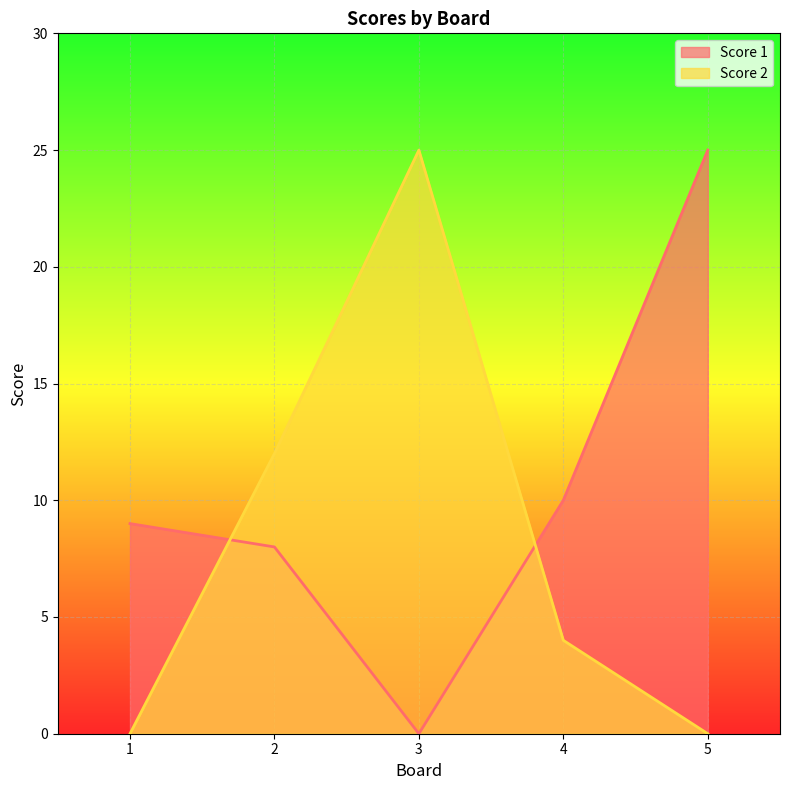

Which series ends up on top after the final intersection of Score 2 and Score 1?

Score 1